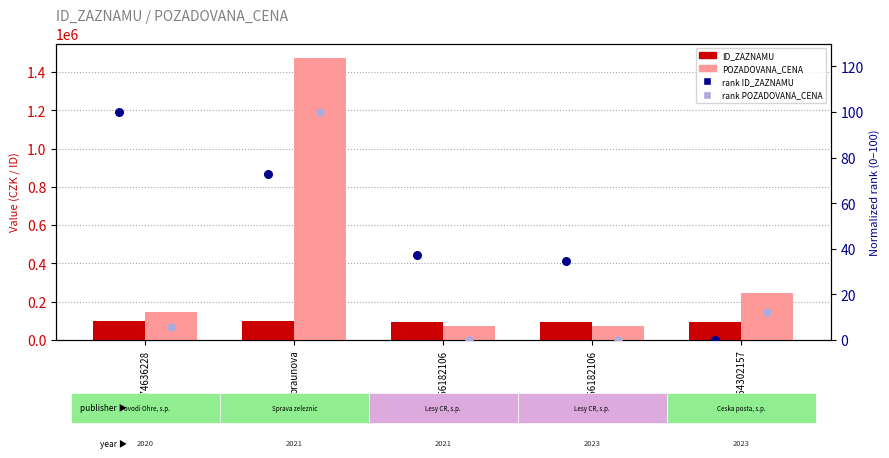

What are all the series names shown in the legend?

ID_ZAZNAMU, POZADOVANA_CENA, rank ID_ZAZNAMU, rank POZADOVANA_CENA